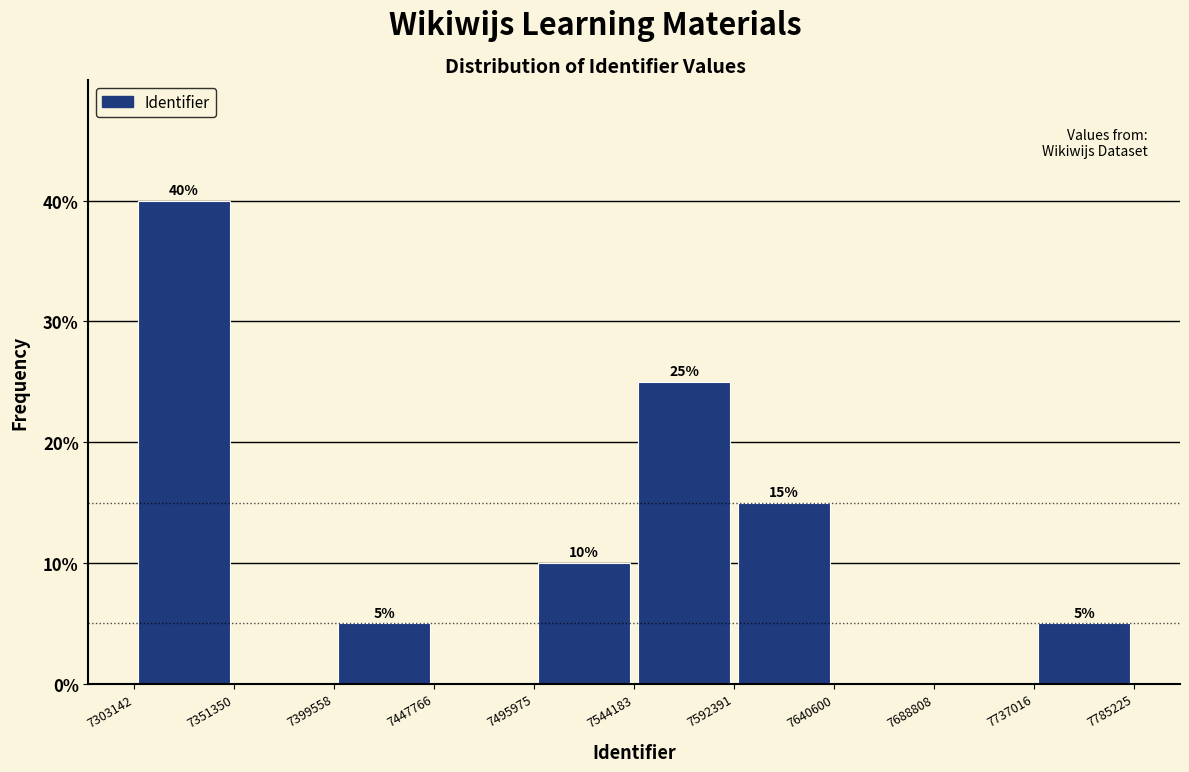

Over which range of the x-axis is the bar tallest?

7303142 to 7351350